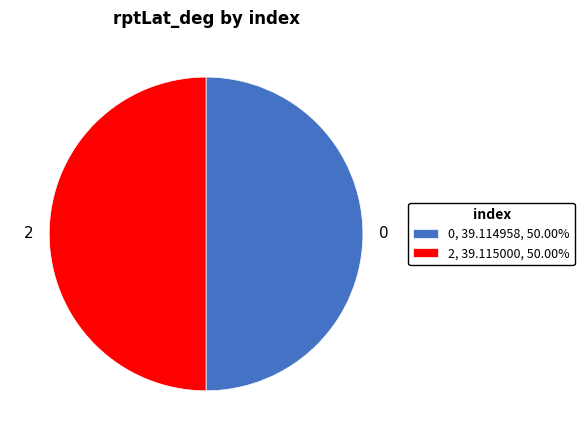

Is the sum of 2, 39.115000, 50.00% and 0, 39.114958, 50.00% greater than half?

Yes